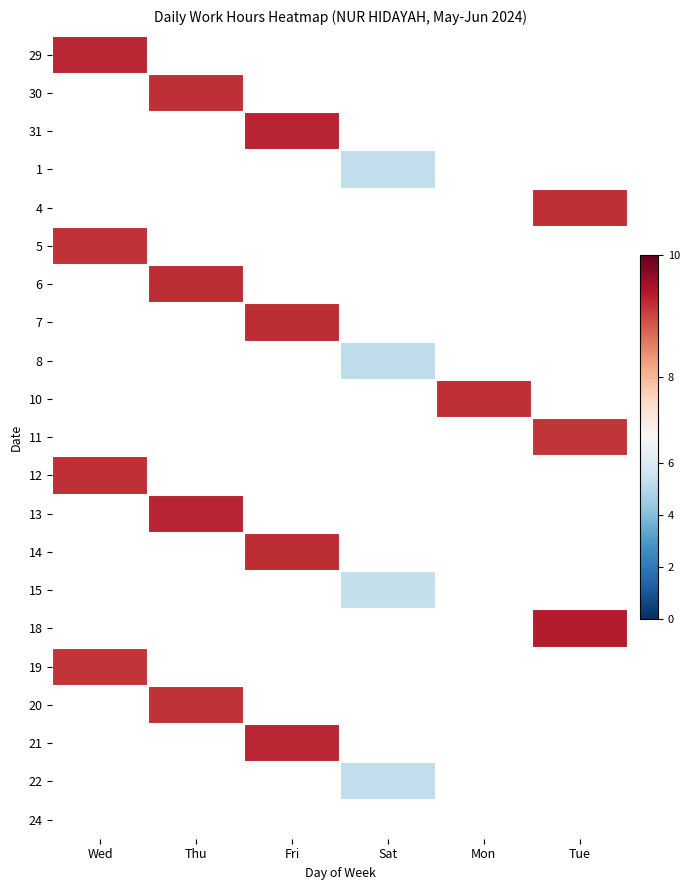

What is the minimum value shown in the chart?

5.2